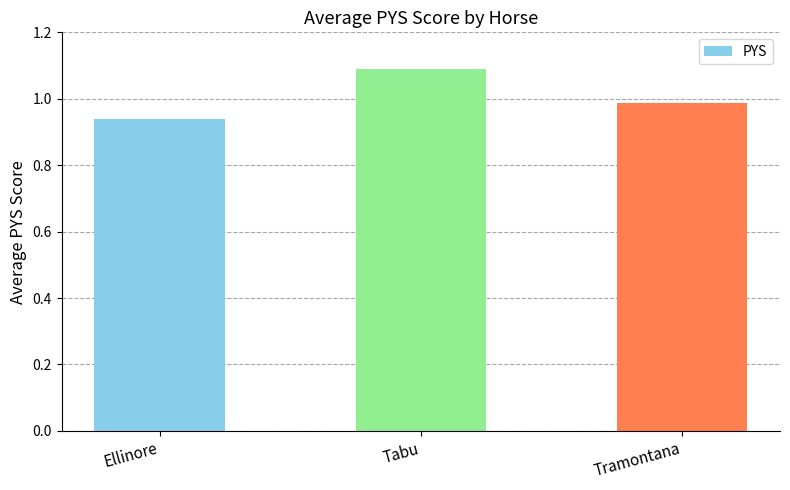

Which has a higher value, Ellinore or Tramontana?

Tramontana